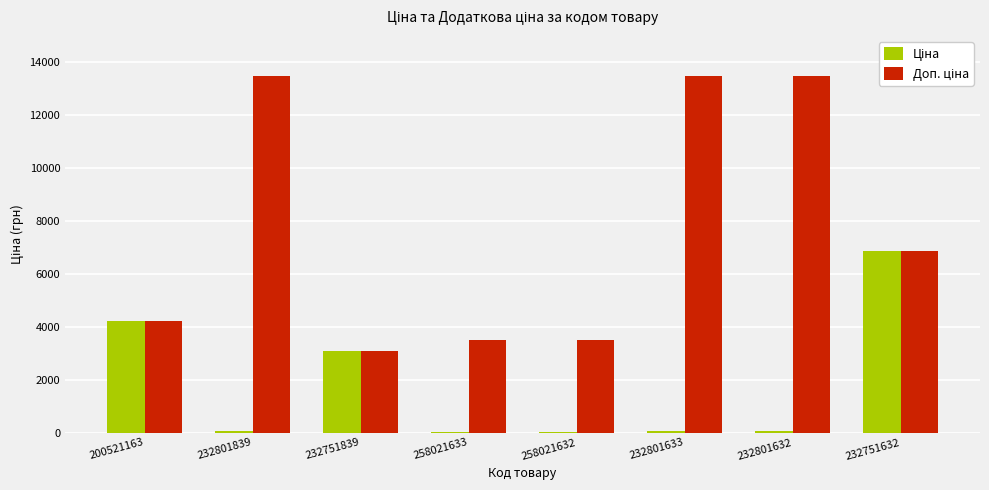

Rank the categories by Ціна value from lowest to highest.

258021633, 258021632, 232801839, 232801633, 232801632, 232751839, 200521163, 232751632